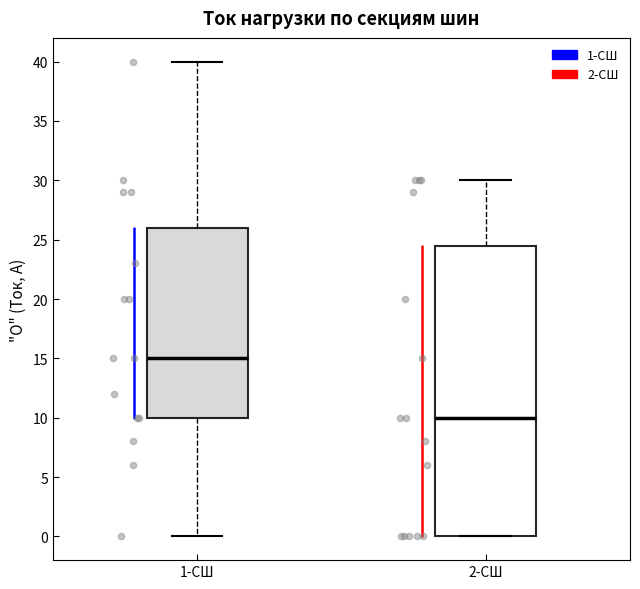

Reading left to right, read every box against the y-axis: the position of its median line, the range the box covers, and the ends of its whiskers. The values are not printed on the chart, so give them approximately, as read against the axis.

1-СШ: median 15.0, box 10.0 to 26.0, whiskers 0.0 to 40.0
2-СШ: median 10.0, box 0.0 to 24.5, whiskers 0.0 to 30.0